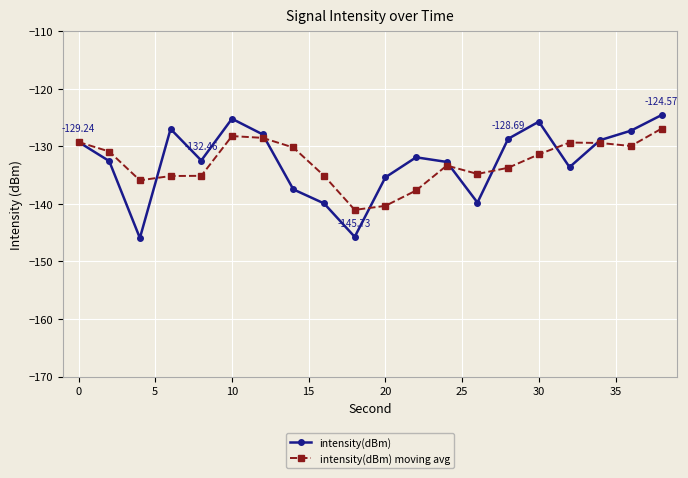

How many lines are shown in the chart?

2